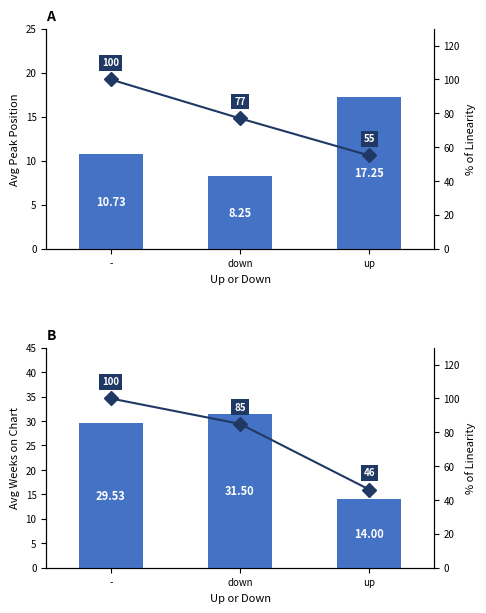

At which category is the sum across all series the highest?

-